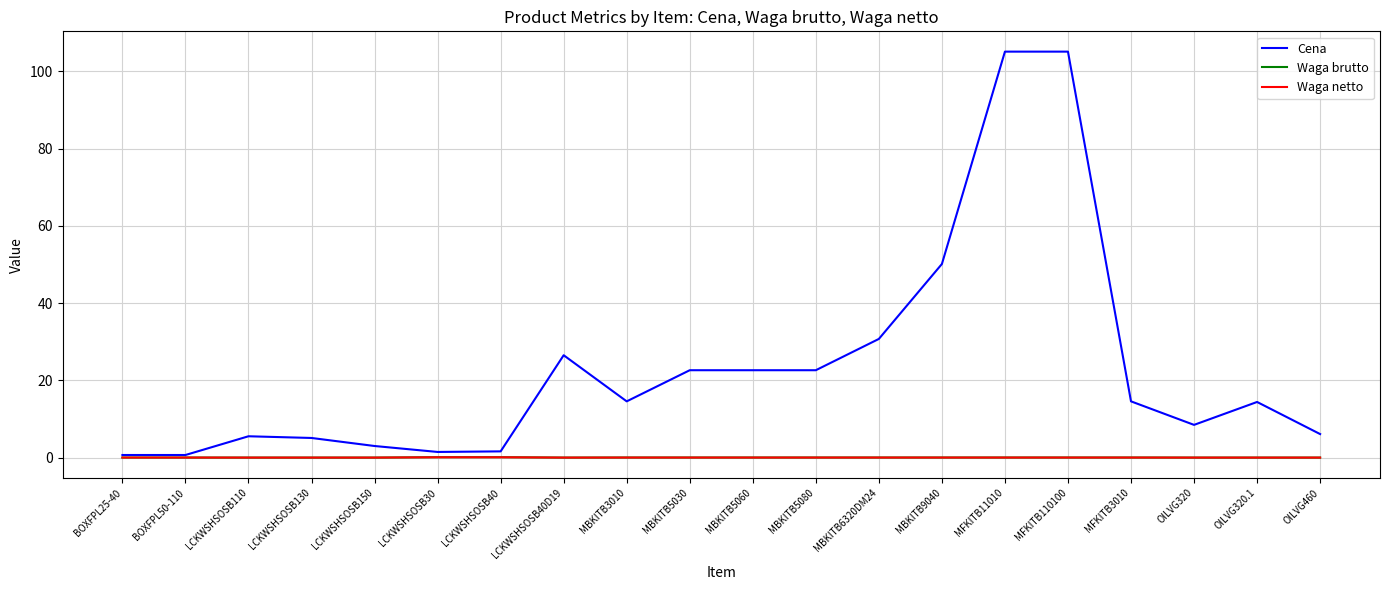

Where is Cena nearest to the value 52?

MBKITB9040